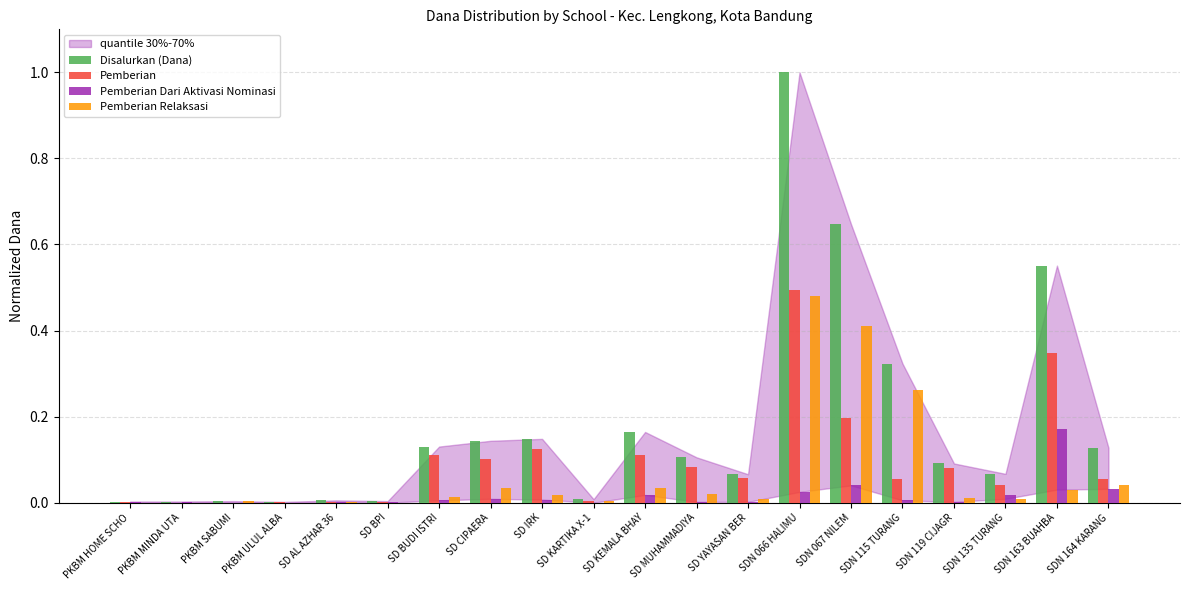

Which category has the highest value in the Disalurkan (Dana) series?

SDN 066 HALIMU